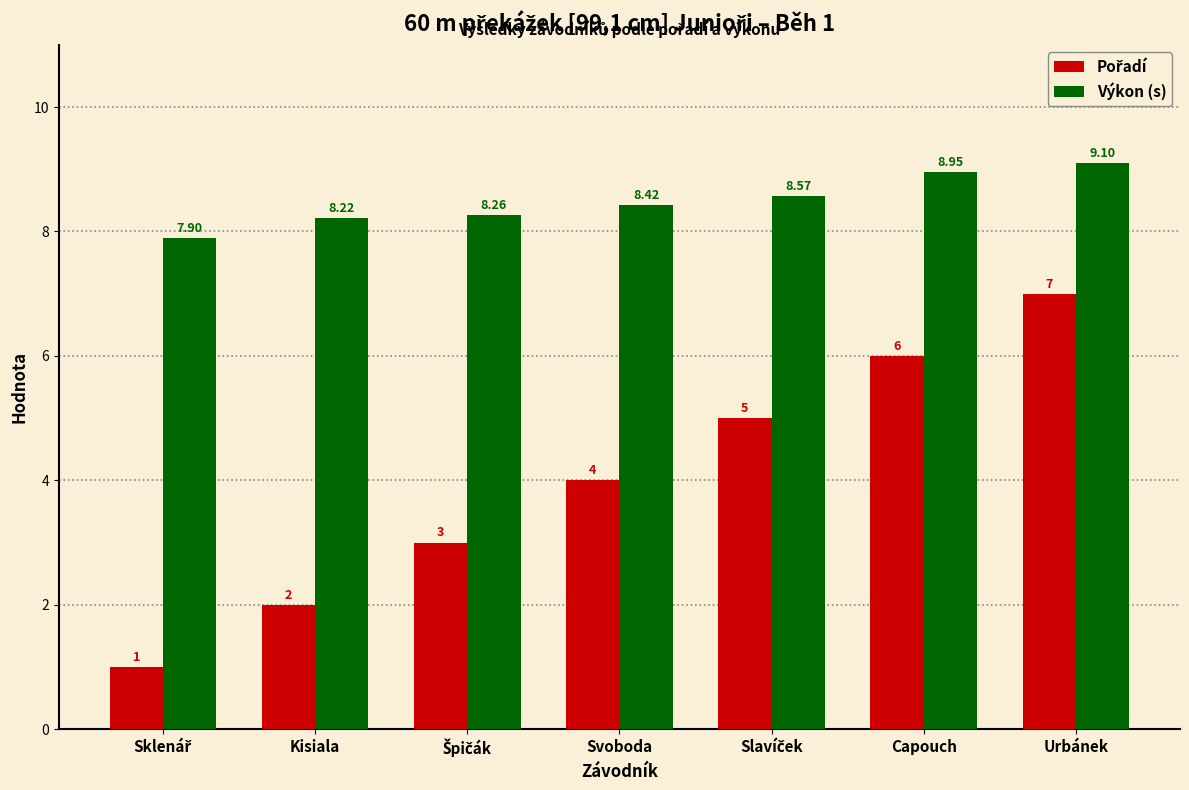

At which label does Výkon (s) reach its peak?

Urbánek